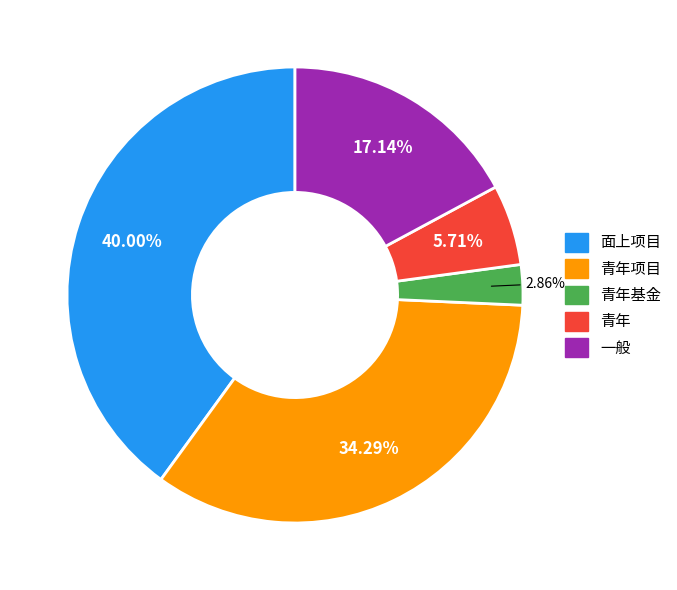

The 青年基金 slice represents 3% of the pie. True or false?

True